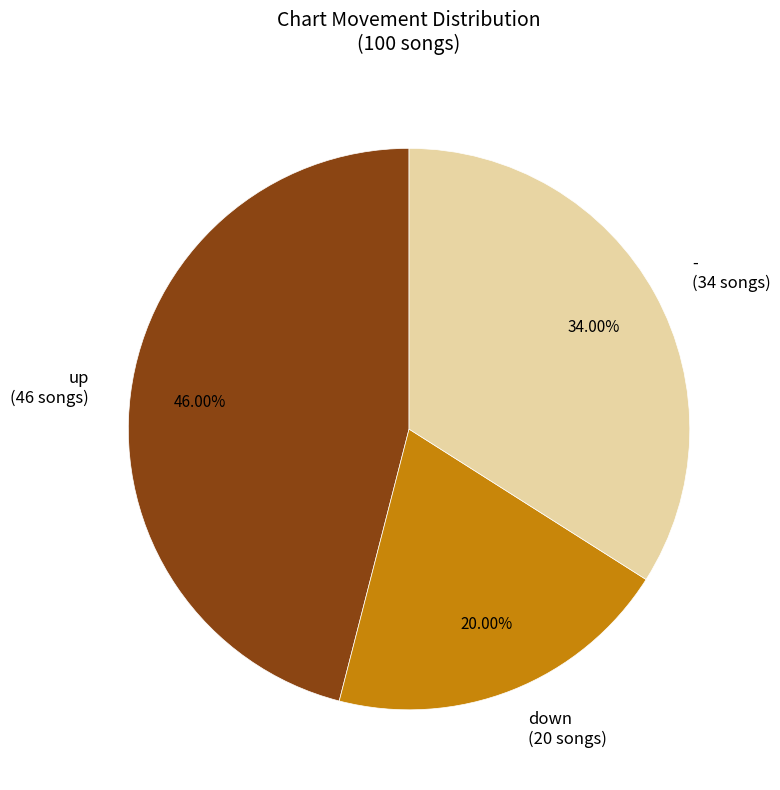

Is there a majority slice in this chart?

No